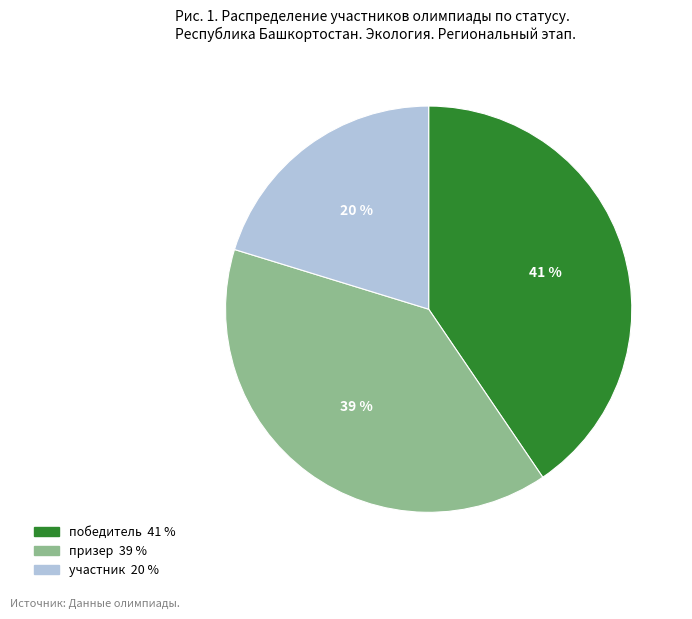

Is it true that участник is 44% of the pie?

False